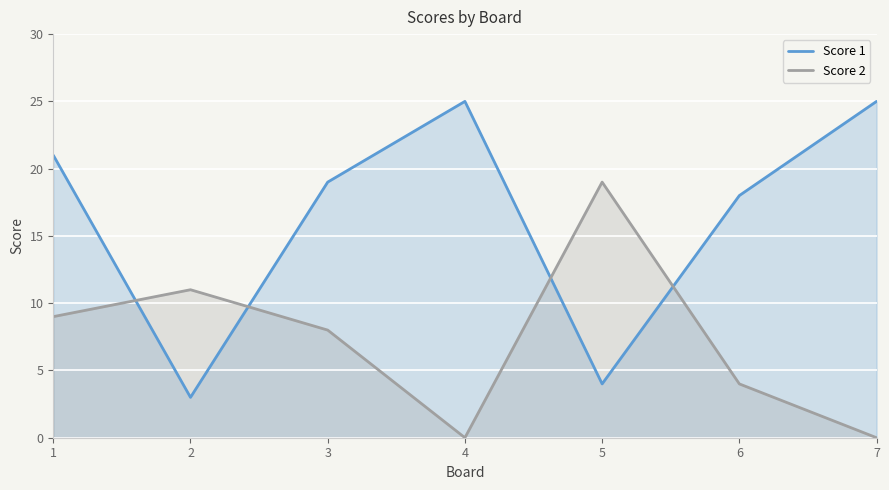

What is the value of the Score 2 point at the 3rd from the left?

8